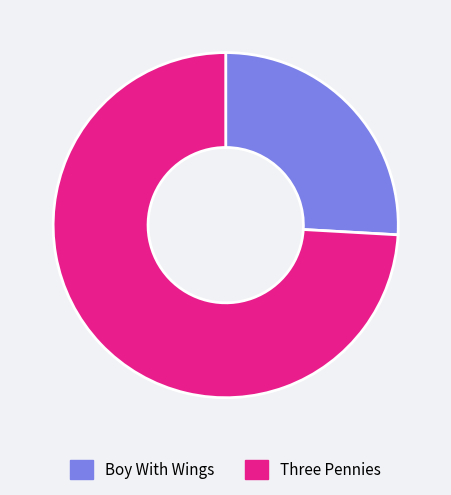

Which slice is the smallest?

Boy With Wings